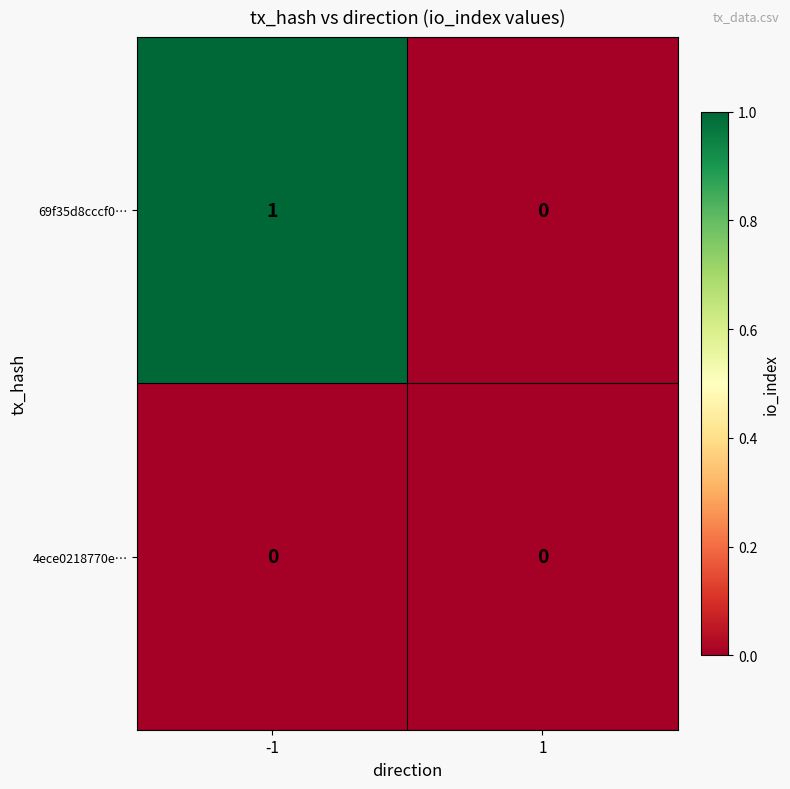

Which series changed the most between -1 and 1?

69f35d8cccf0…